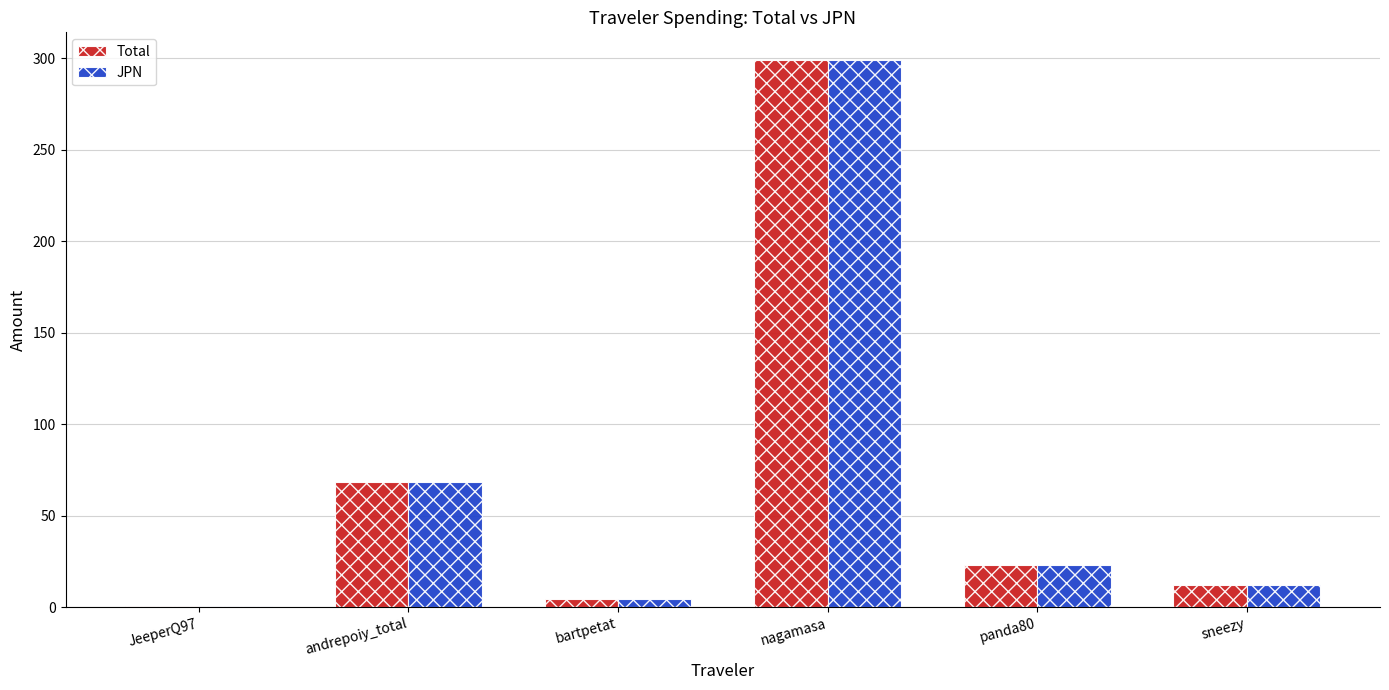

What is the sum of all JPN values?

407.5